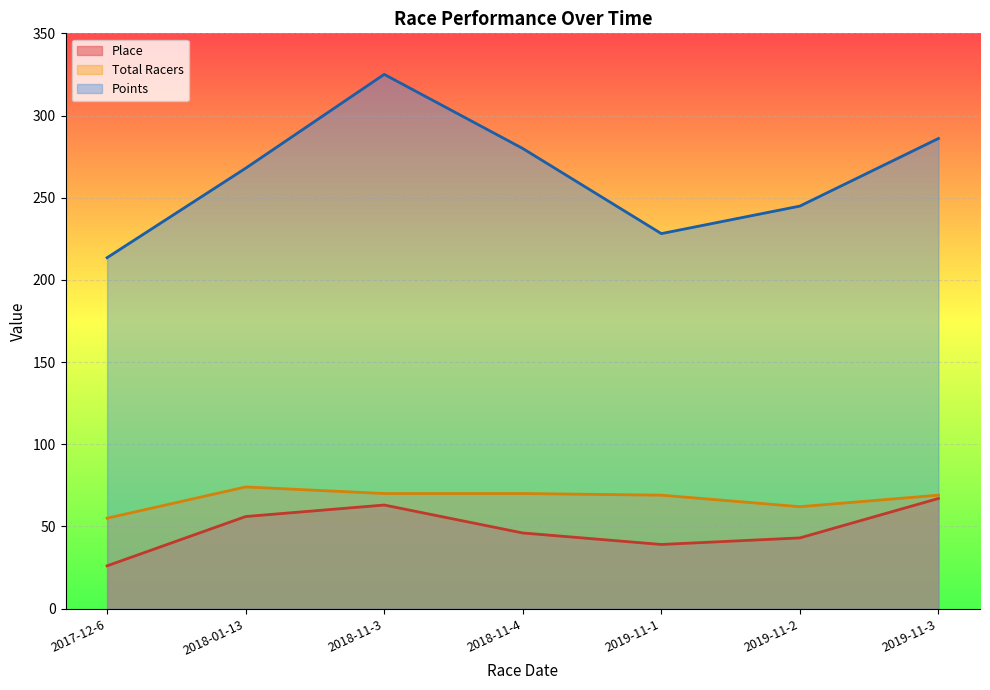

Which label corresponds to the smallest value in the chart?

2017-12-6